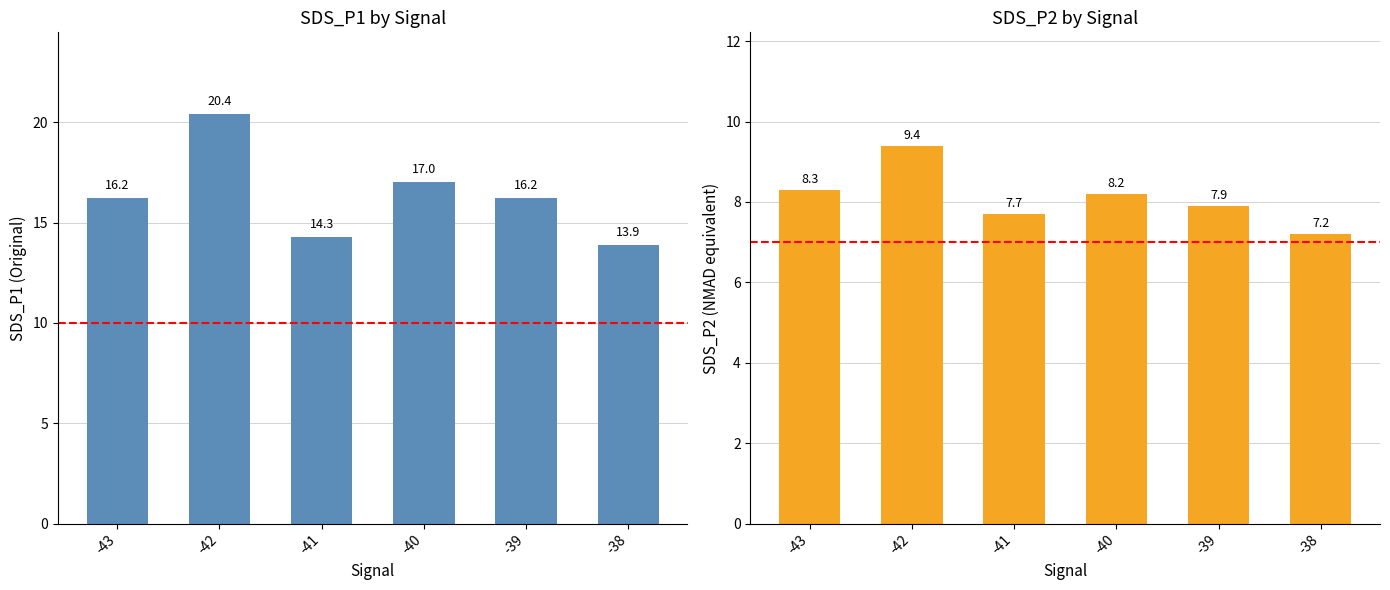

Reading left to right, what are all the values shown in this chart?

SDS_P1: 16.2	20.4	14.3	17.0	16.2	13.9
SDS_P2: 8.3	9.4	7.7	8.2	7.9	7.2